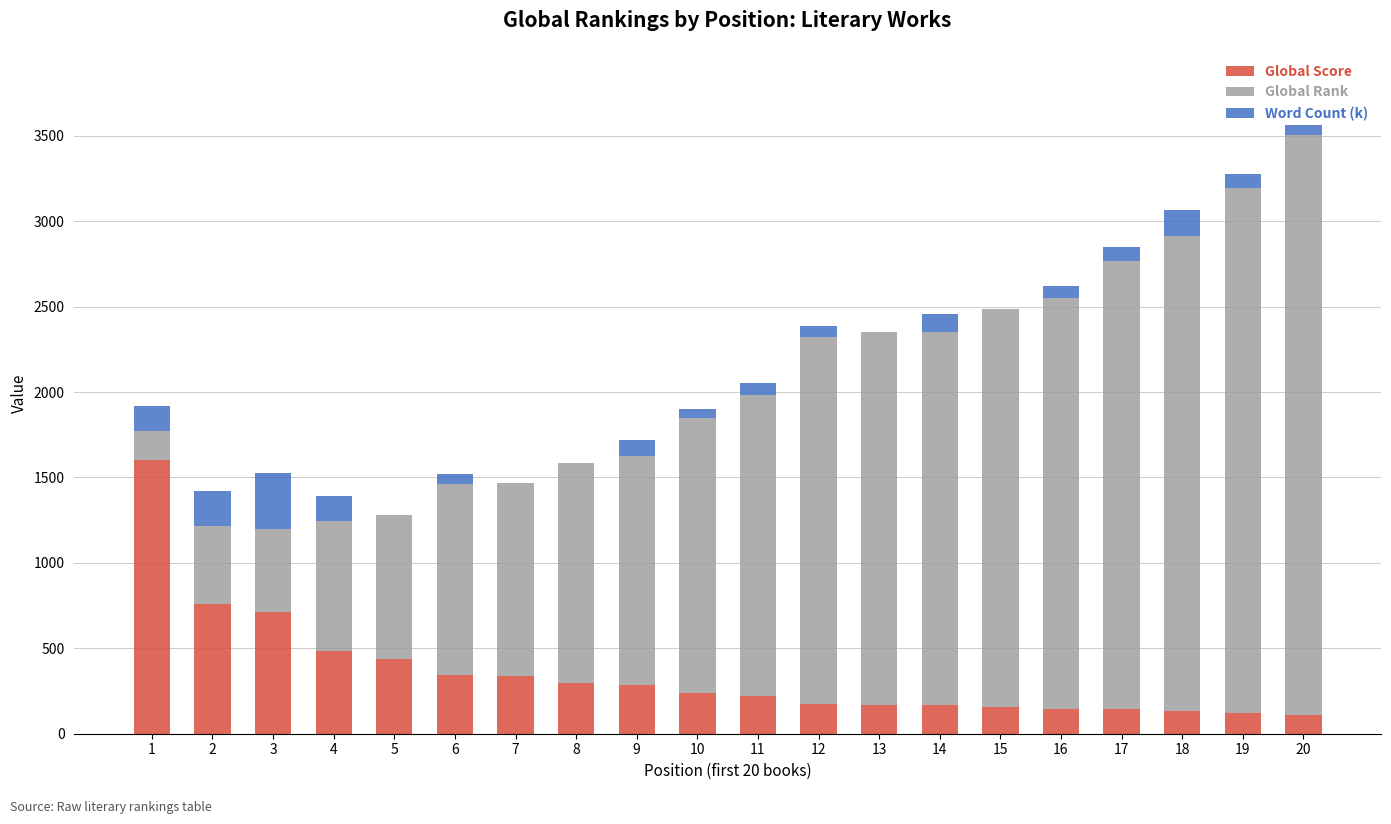

At which category is the sum across all series the highest?

20